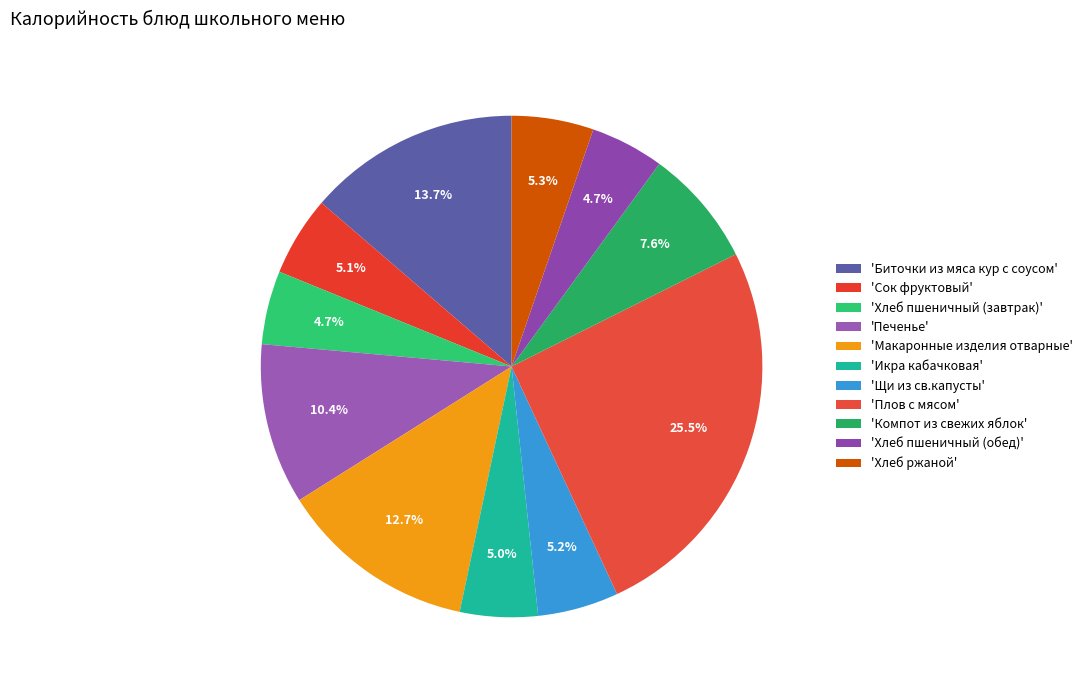

How many slices are in this pie chart?

11